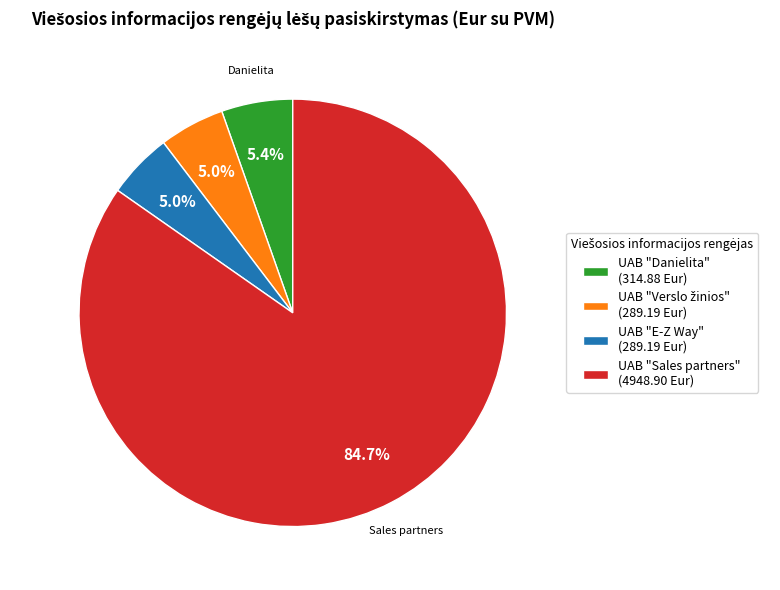

Which has a higher value, UAB "Sales partners" (4948.90 Eur) or UAB "Danielita" (314.88 Eur)?

UAB "Sales partners" (4948.90 Eur)